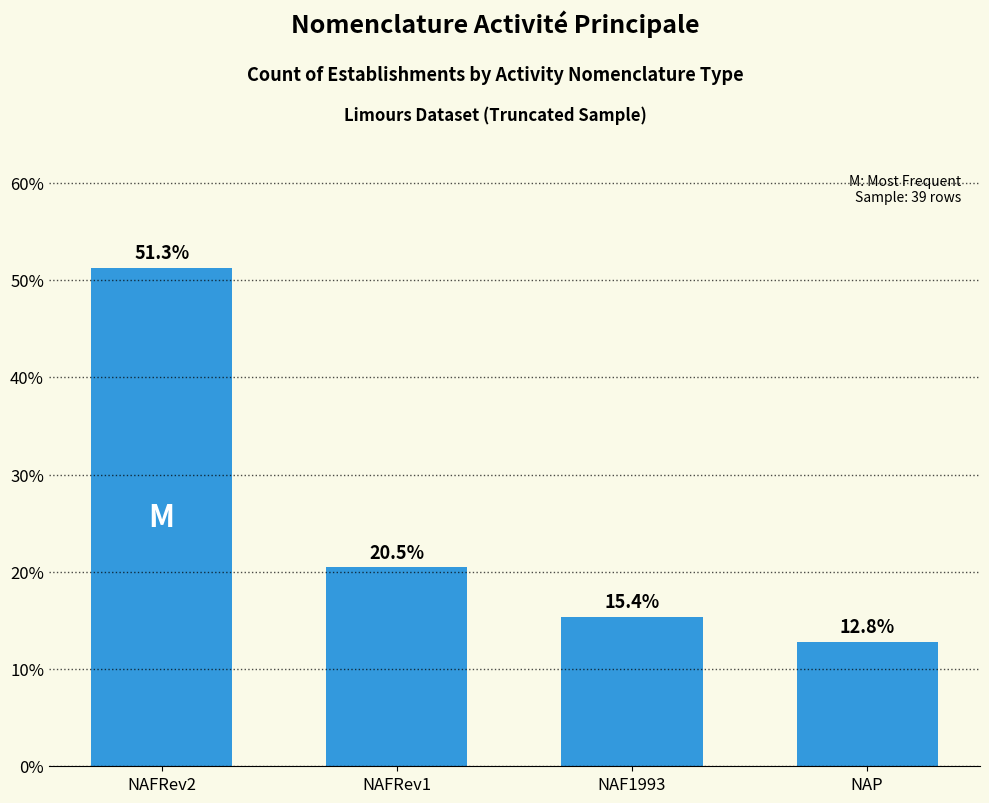

True or false: the data shows 12.8 at NAP.

True